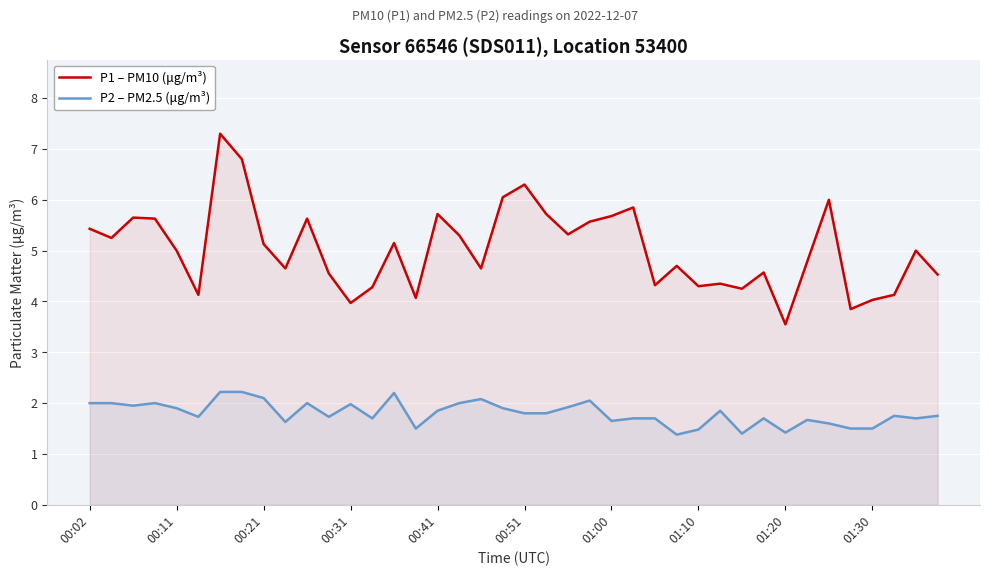

Which series has the largest range (max minus min)?

P1 – PM10 (μg/m³)